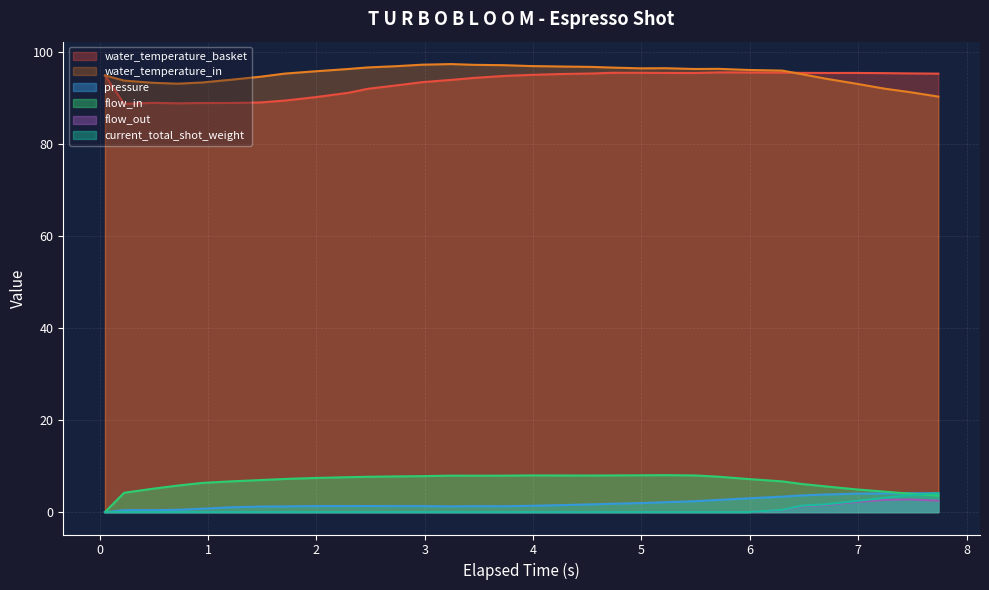

At which category does water_temperature_in reach its first local peak?

3.24